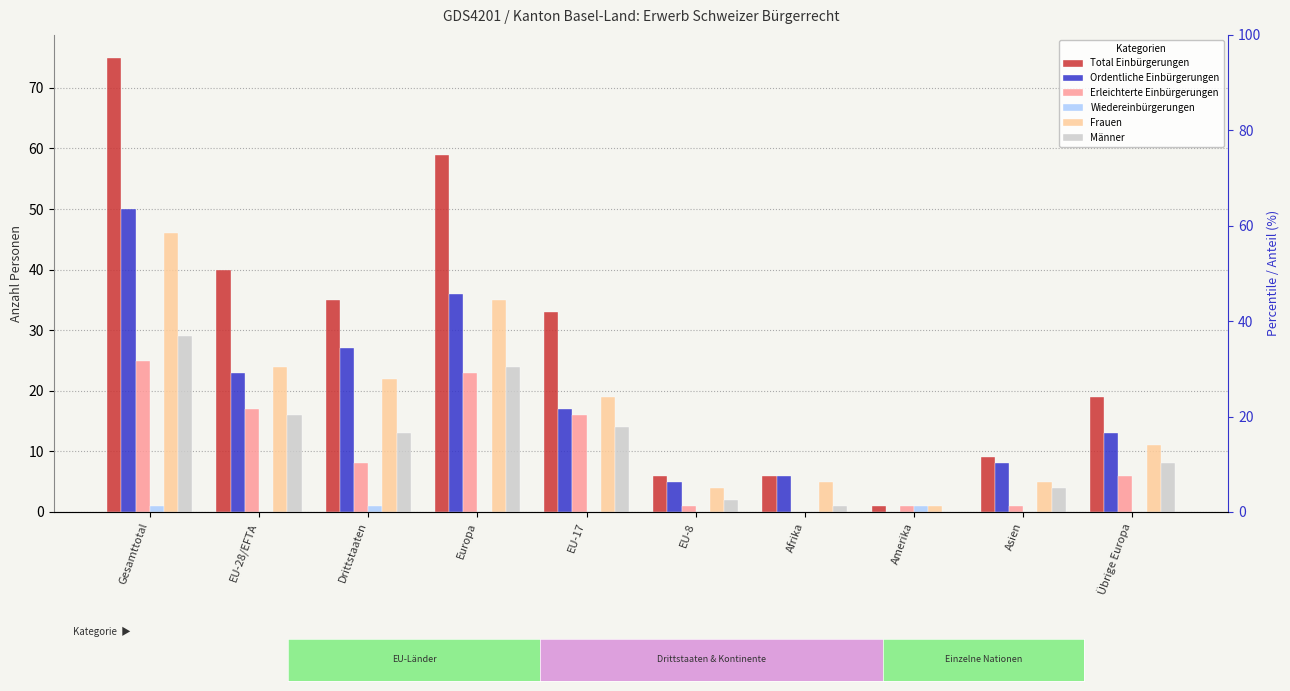

What is the maximum value for Wiedereinbürgerungen?

1